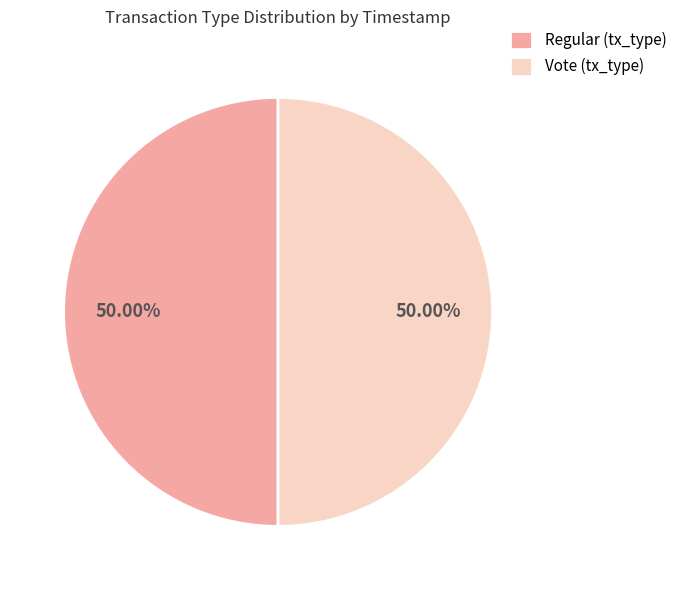

Approximately how many times larger is the value at Regular (tx_type) compared to Vote (tx_type)?

1.0